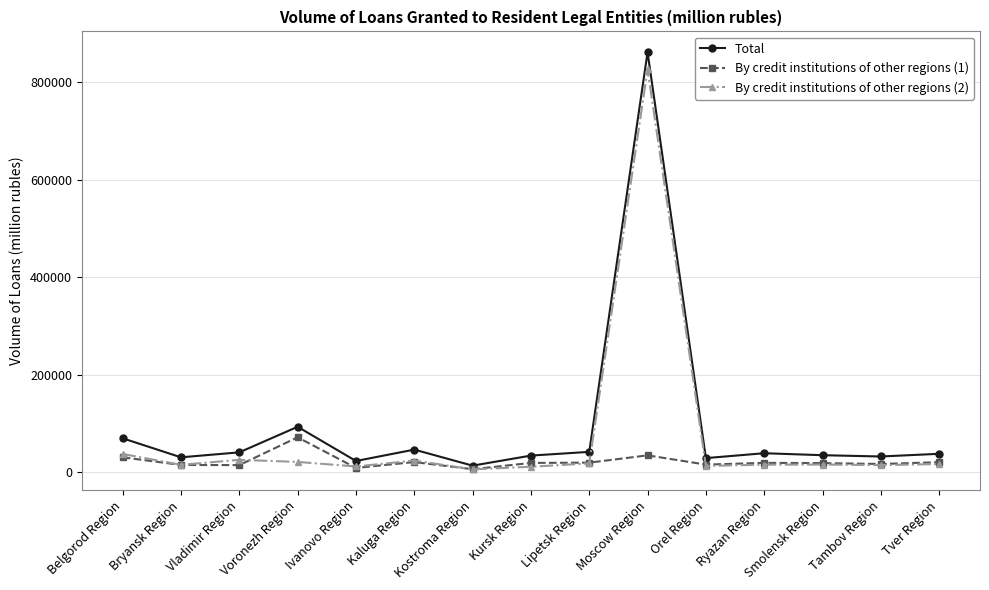

At which label does By credit institutions of other regions (2) first exceed 16161?

Belgorod Region